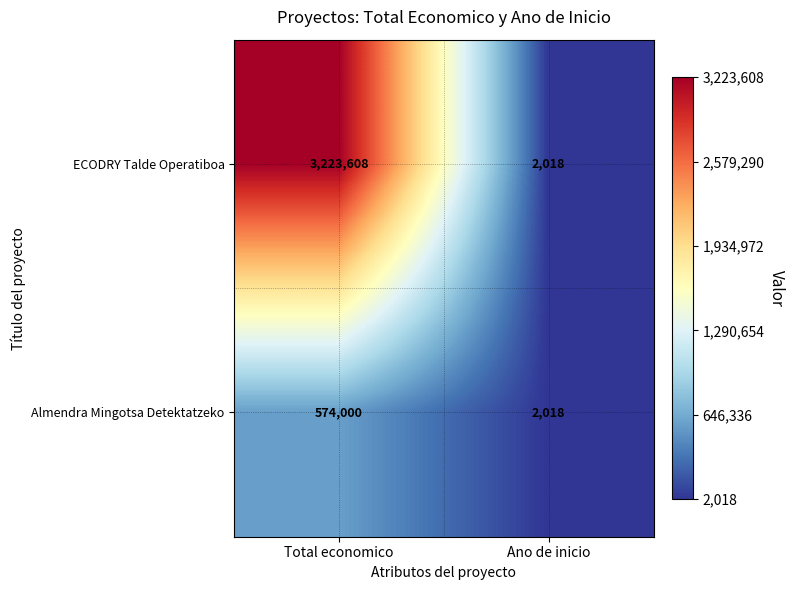

What is the minimum value for ECODRY Talde Operatiboa?

2018